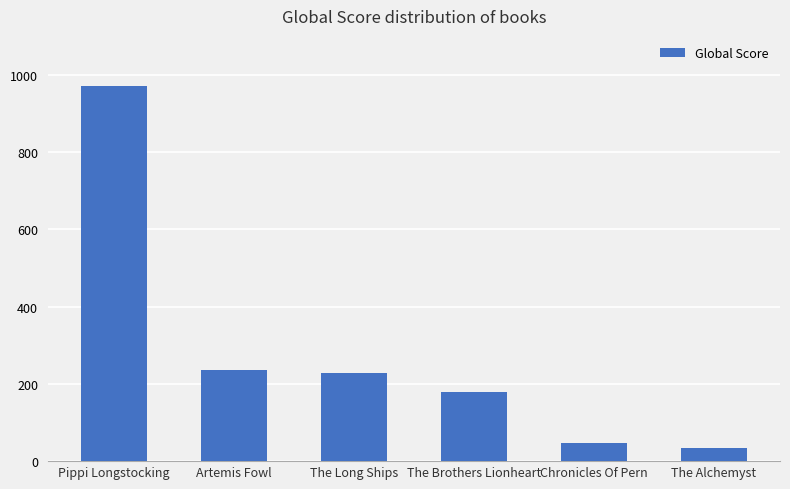

At which category does the chart reach its peak across all series?

Pippi Longstocking